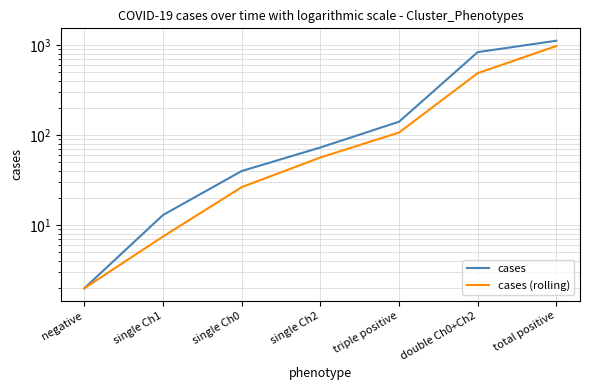

At how many categories does at least one series exceed 960?

1